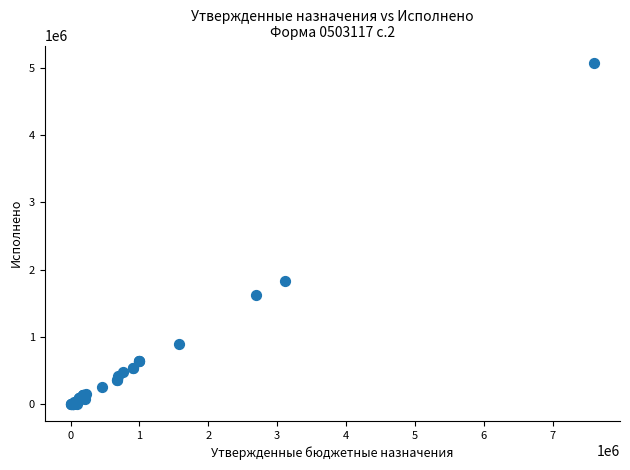

What Y value in the scatter plot is closest to 2540146?

1825121.4